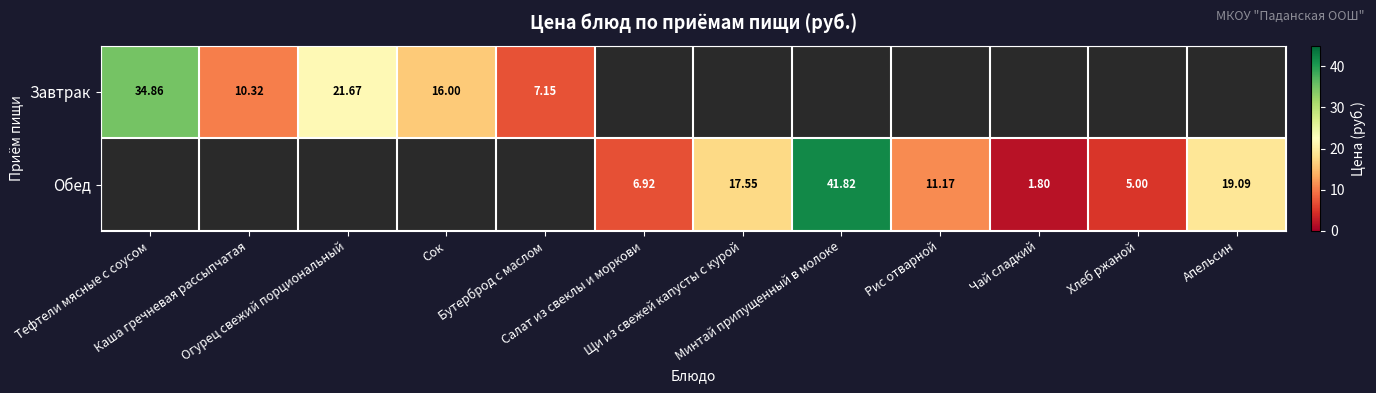

Rank the series by their maximum value, from lowest to highest.

Завтрак, Обед